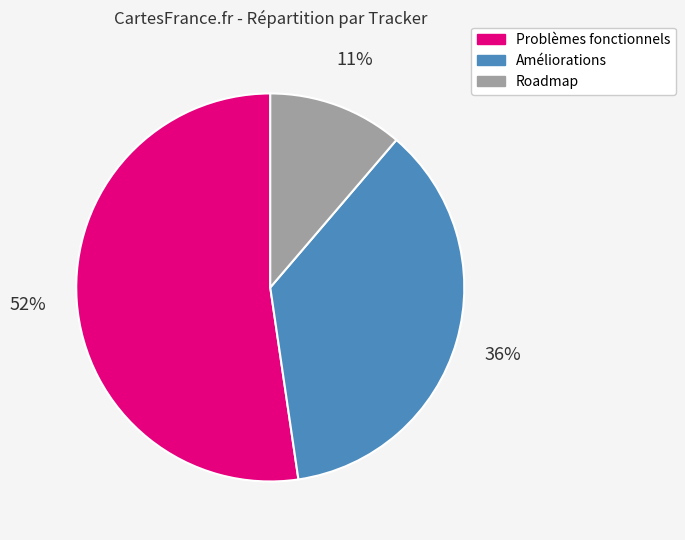

To the nearest percent, what is the average slice percentage?

33%